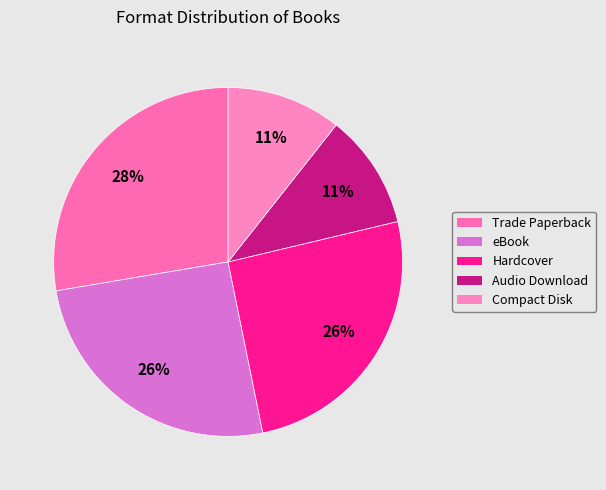

What is the largest slice in the pie chart?

Trade Paperback